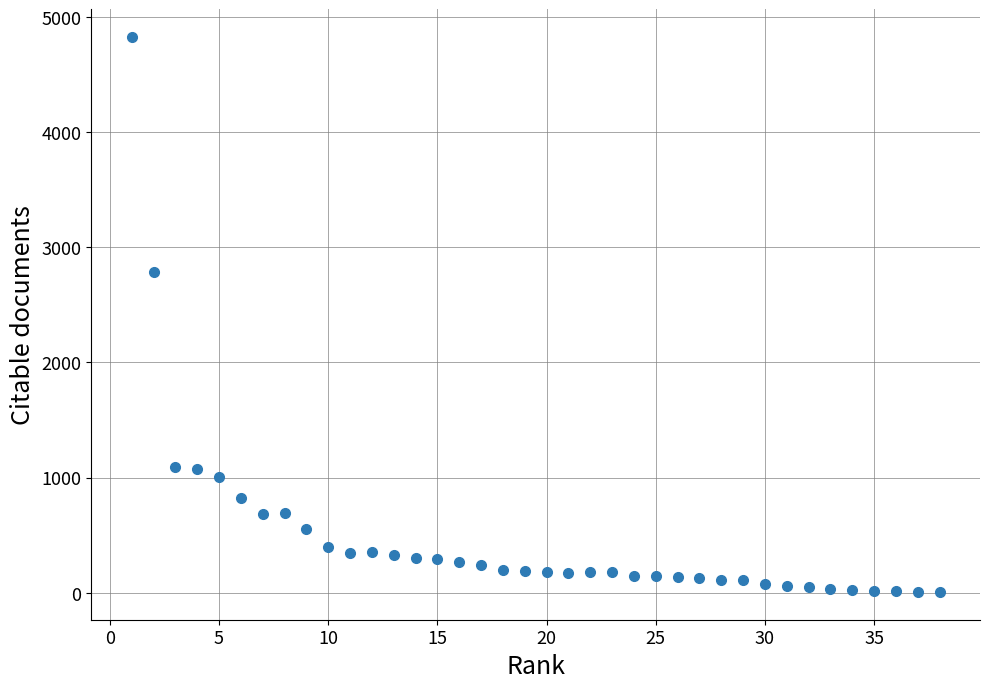

What is the range of Y values (max minus min)?

4817